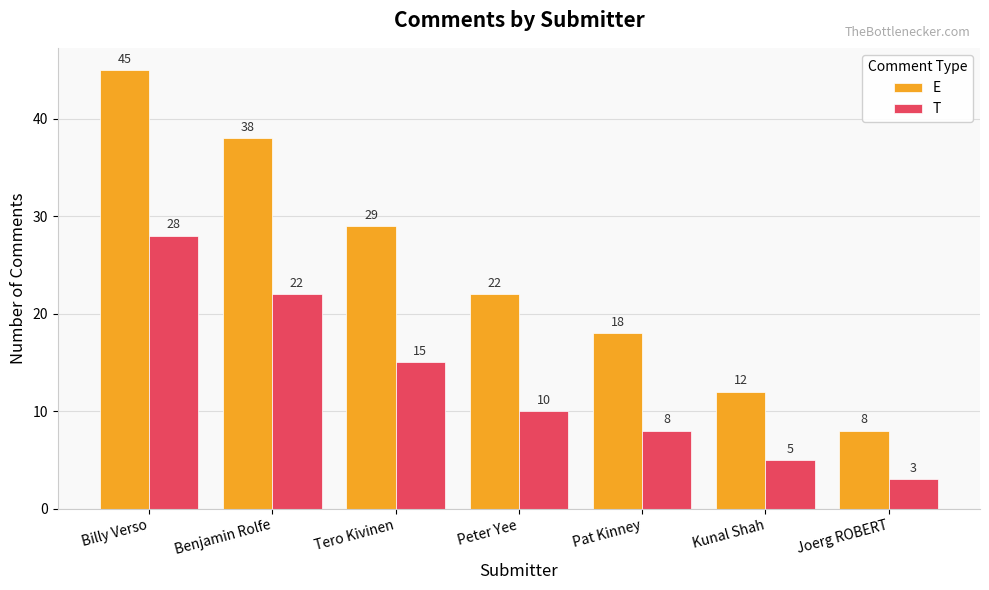

What value does the T series have at Tero Kivinen, to the nearest 5?

15